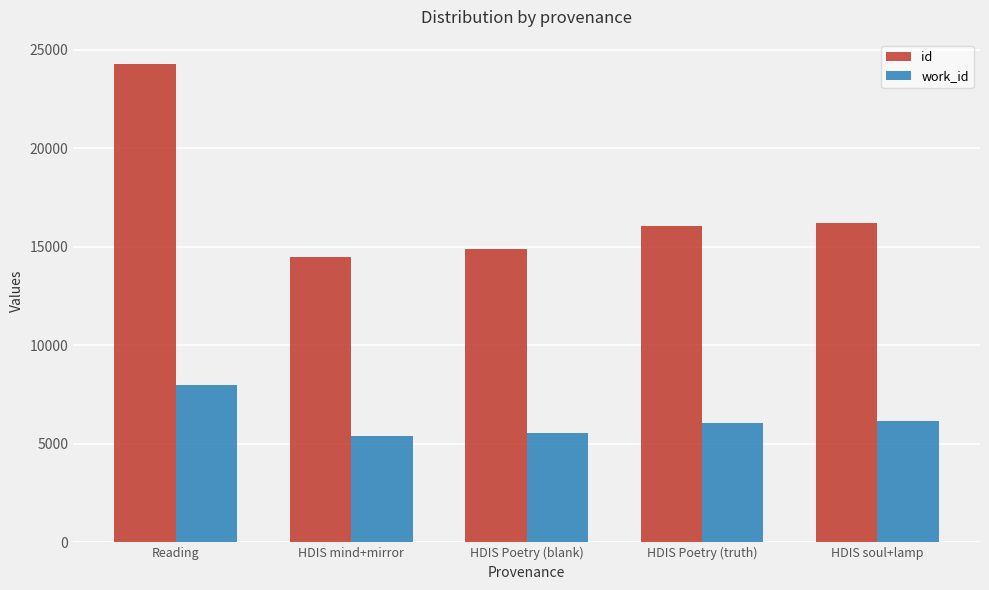

Where is work_id nearest to the value 6682?

HDIS soul+lamp